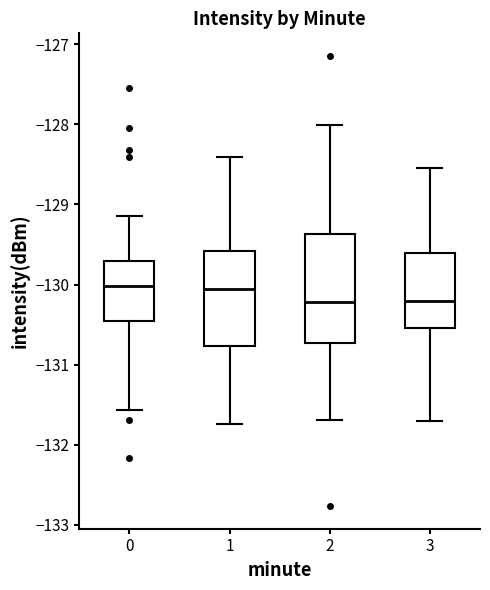

Which box is the tallest, from its lower edge to its upper edge?

2